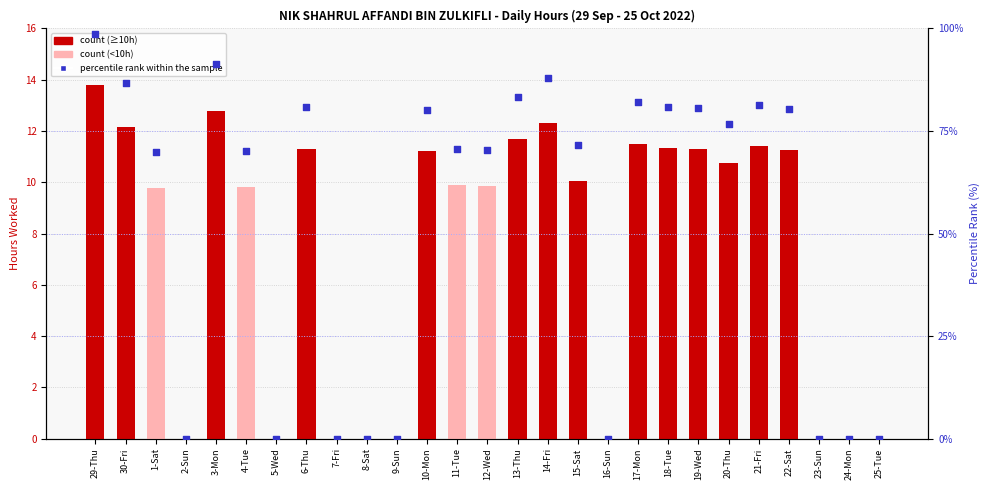

What is the total value across all series at 30-Fri?

99.0